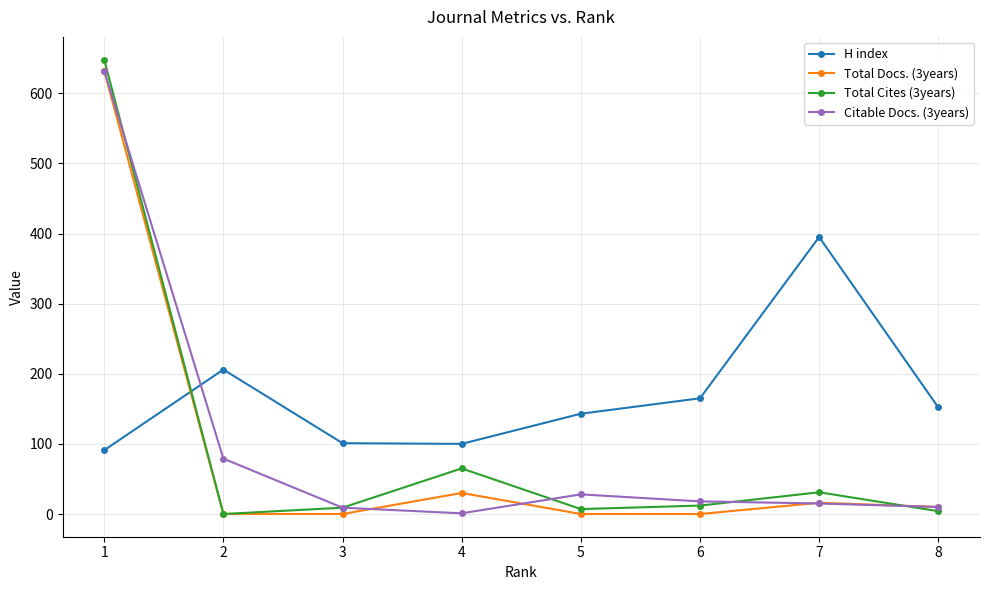

The value of Total Cites (3years) at 1 is 648. True or false?

True